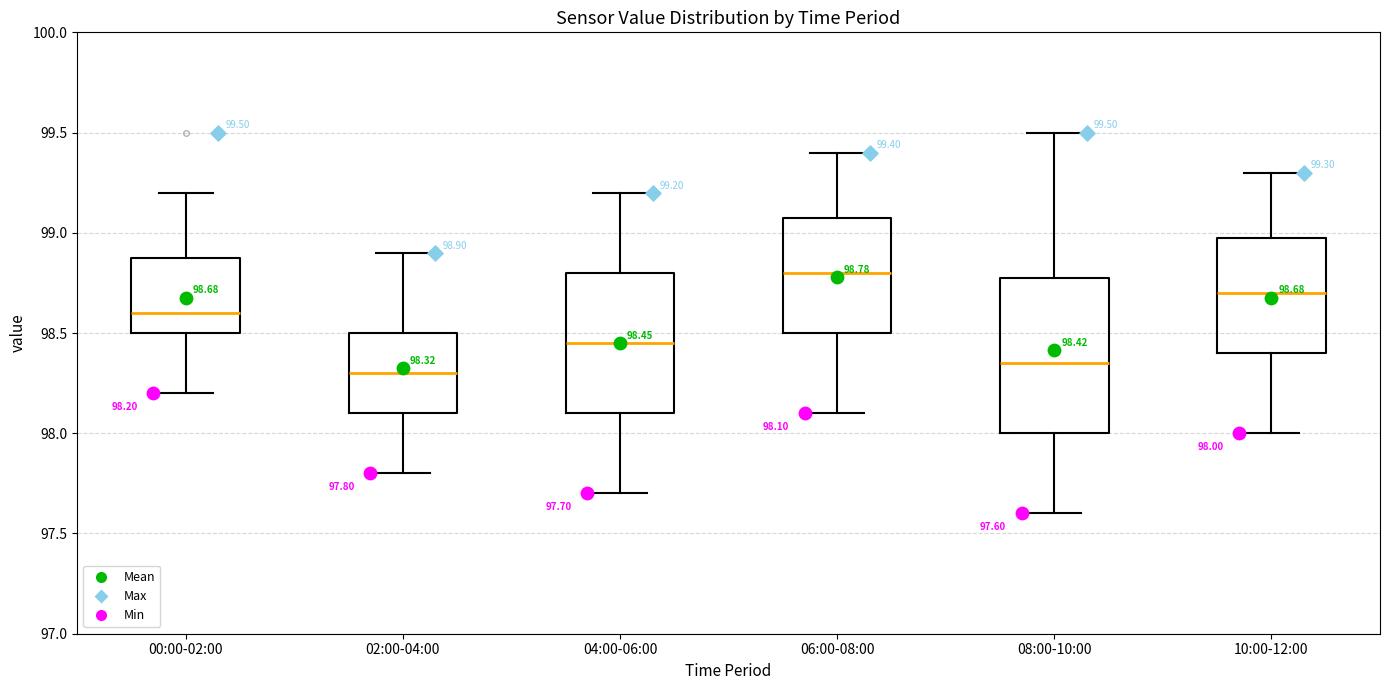

Which box's median line is the highest?

06:00-08:00